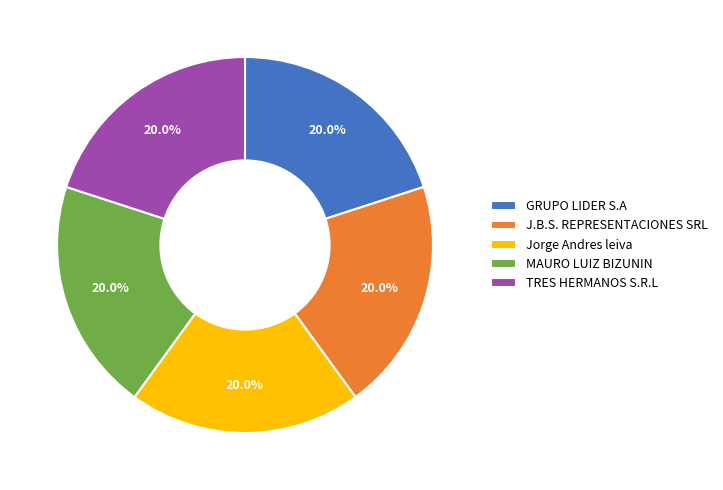

To the nearest percent, what is the average slice percentage?

20%